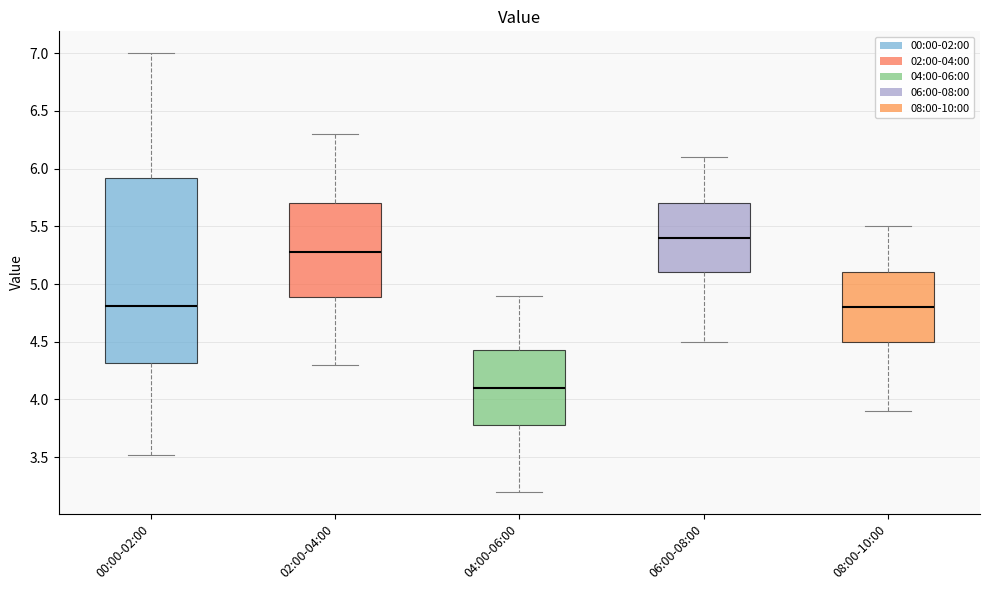

Which box has the highest median line?

06:00-08:00